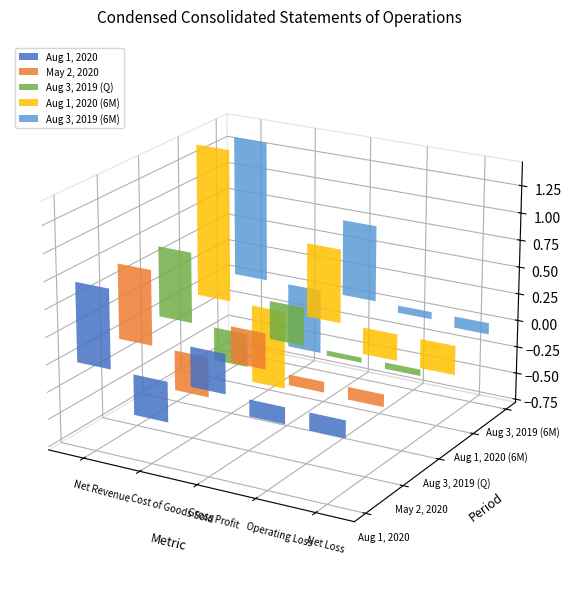

What position from the left is Gross Profit?

3